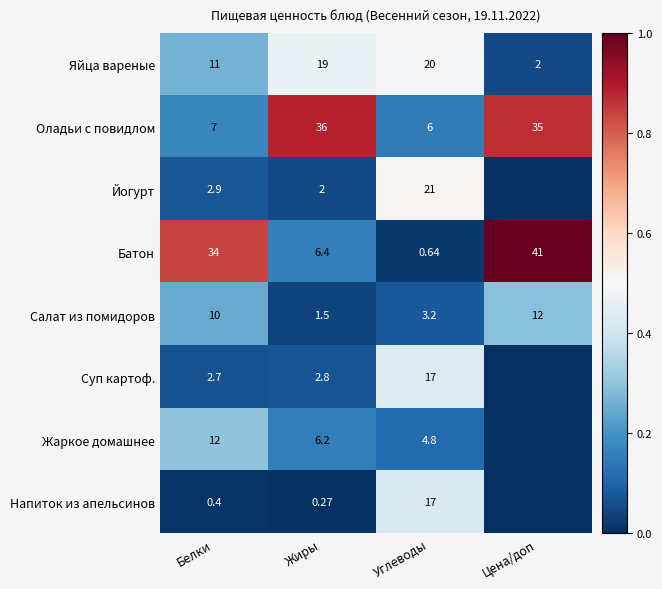

At which label is Оладьи с повидлом closest to 21?

Белки